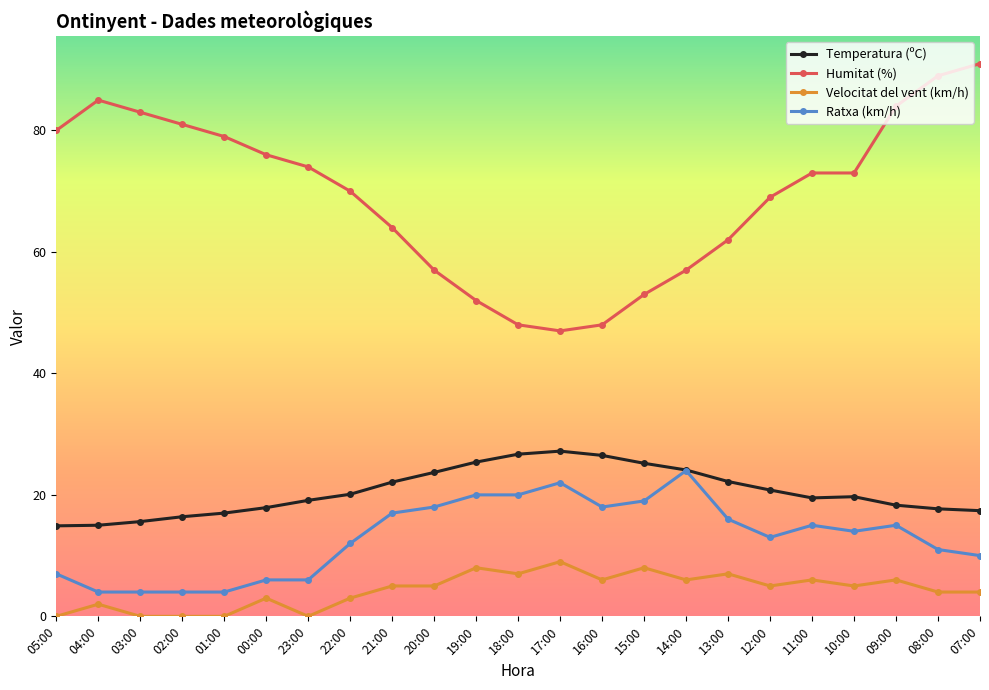

The Velocitat del vent (km/h) series shows 0.0 at 02:00. True or false?

True